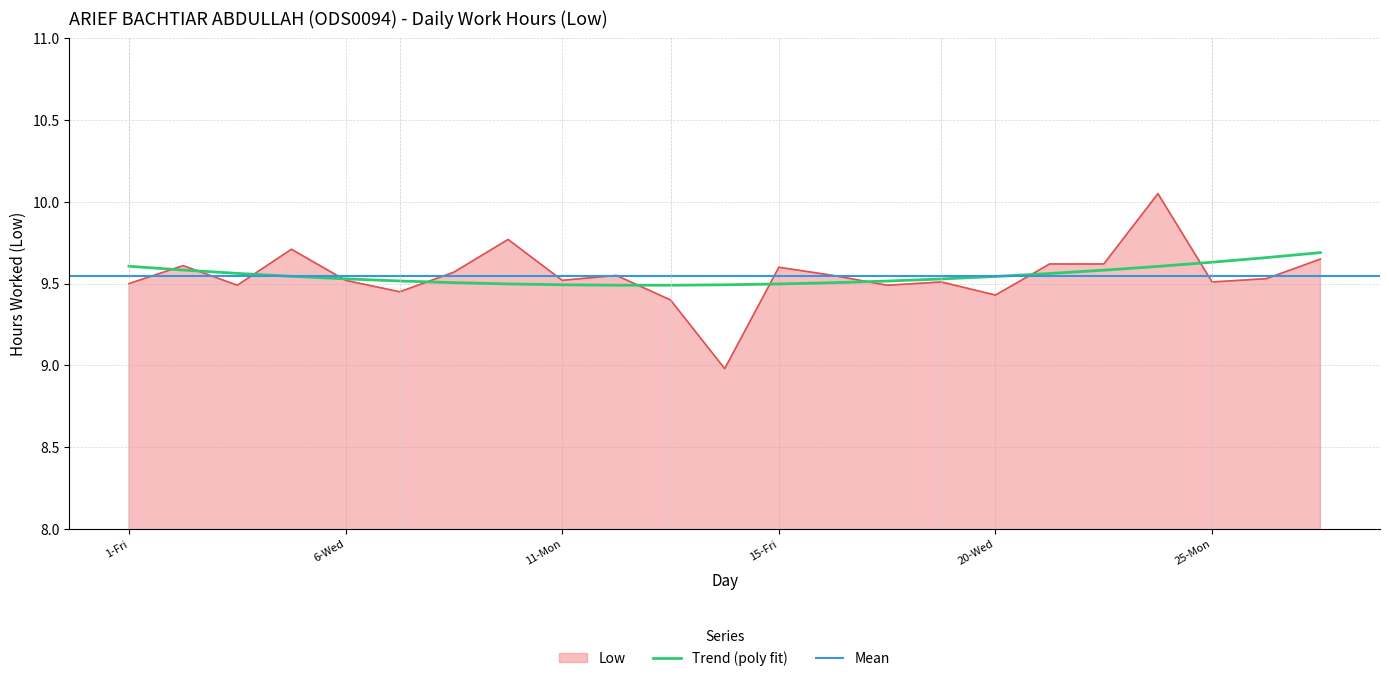

Reading right to left, what are all the values shown in this chart?

27-Wed=9.7	26-Tue=9.5	25-Mon=9.5	23-Sat=10.1	22-Fri=9.6	21-Thu=9.6	20-Wed=9.4	19-Tue=9.5	18-Mon=9.5	16-Sat=9.6	15-Fri=9.6	14-Thu=9.0	13-Wed=9.4	12-Tue=9.6	11-Mon=9.5	9-Sat=9.8	8-Fri=9.6	7-Thu=9.4	6-Wed=9.5	5-Tue=9.7	4-Mon=9.5	2-Sat=9.6	1-Fri=9.5